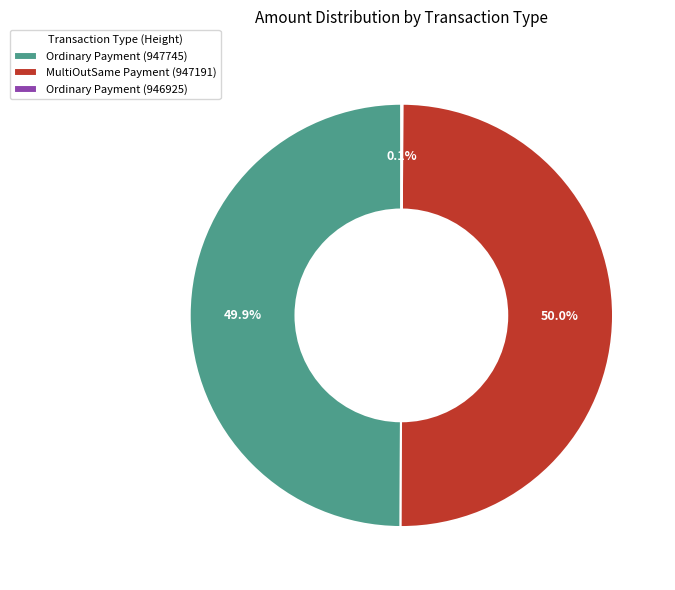

What portion of the pie excludes MultiOutSame Payment (947191)?

50.0%